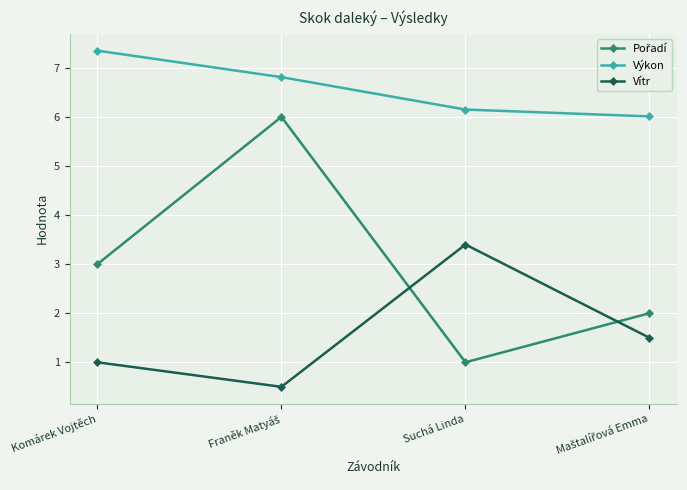

What value does the Vítr series have at Suchá Linda?

3.4